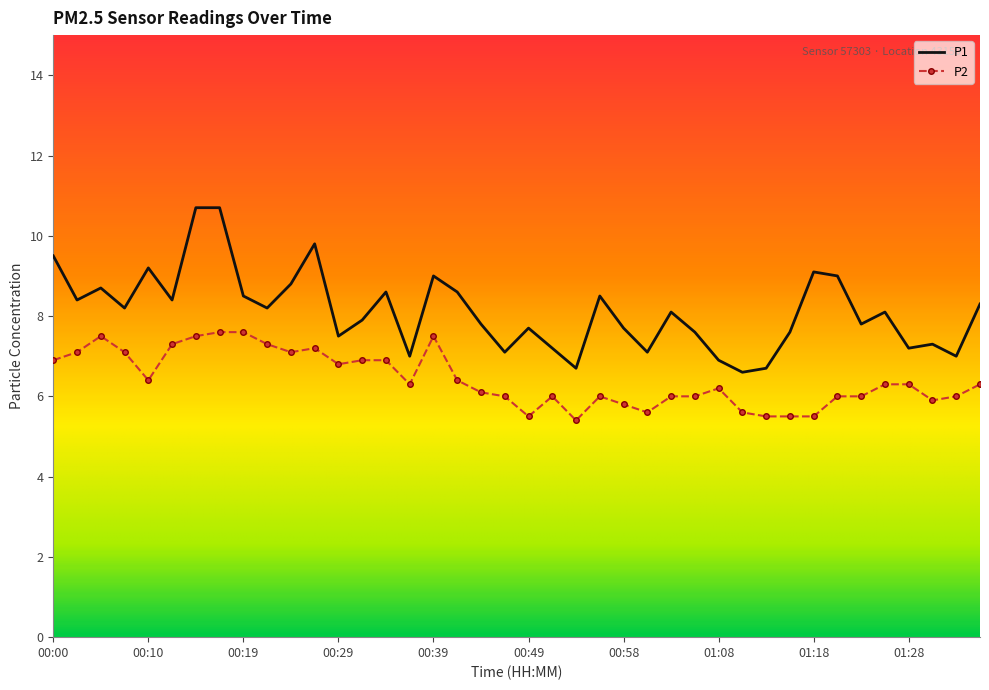

What is the maximum value for P1?

10.7